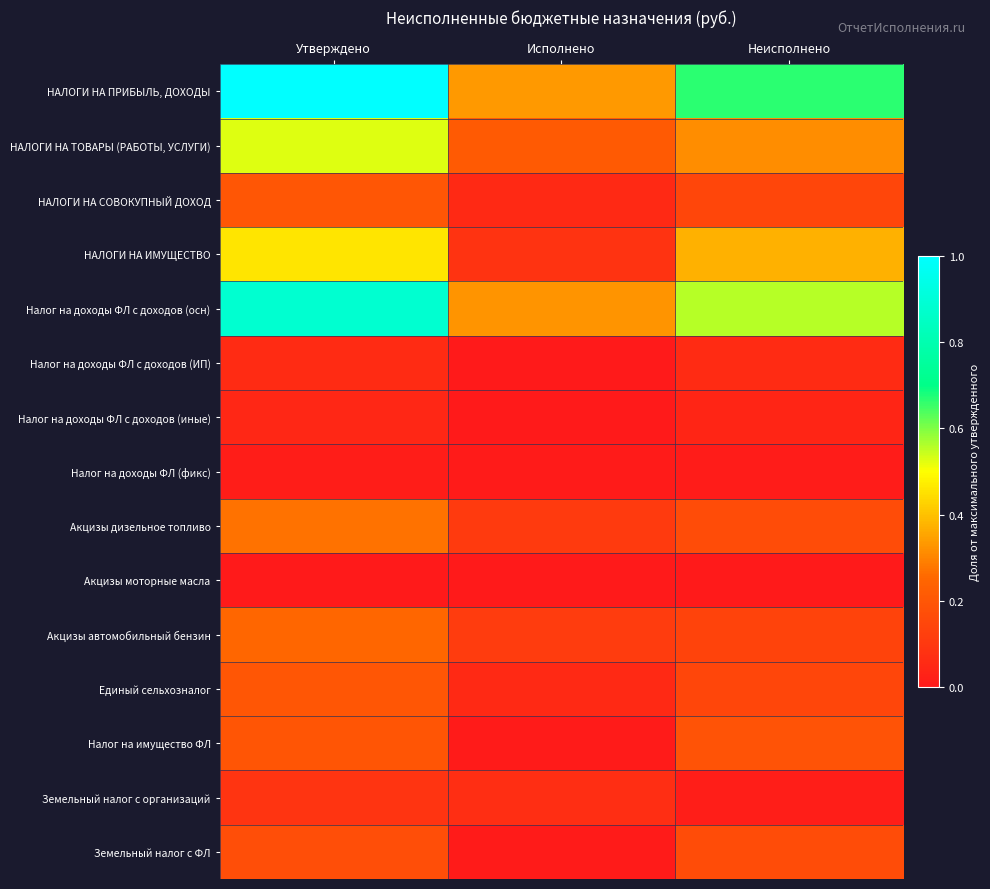

Between Утверждено and Неисполнено, which series saw the biggest shift?

НАЛОГИ НА ПРИБЫЛЬ, ДОХОДЫ